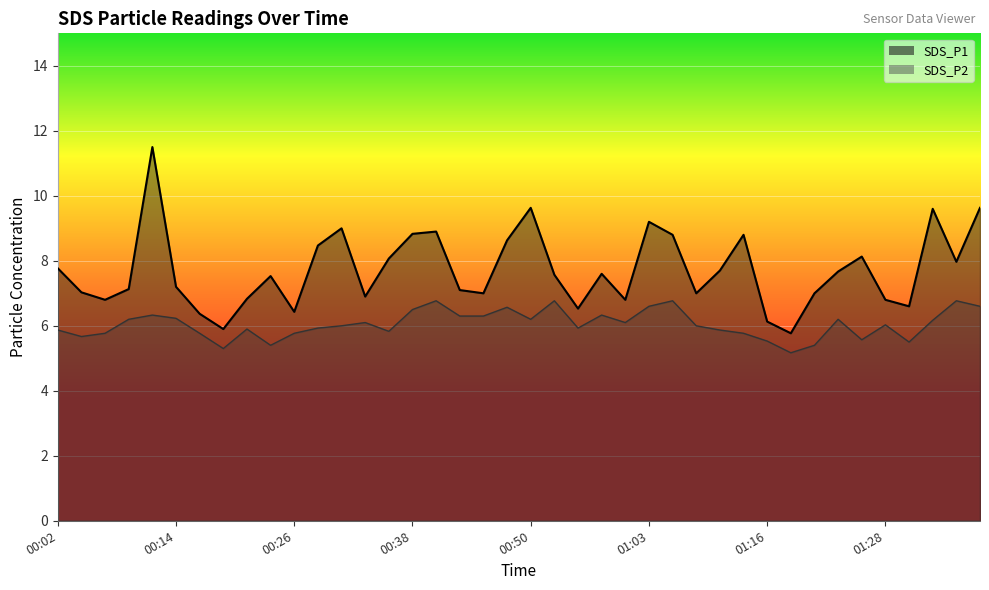

True or false: SDS_P1 and SDS_P2 cross at least once.

False